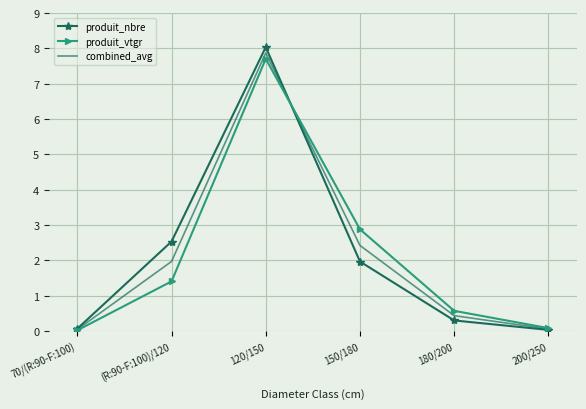

How many distinct data groups are displayed?

3